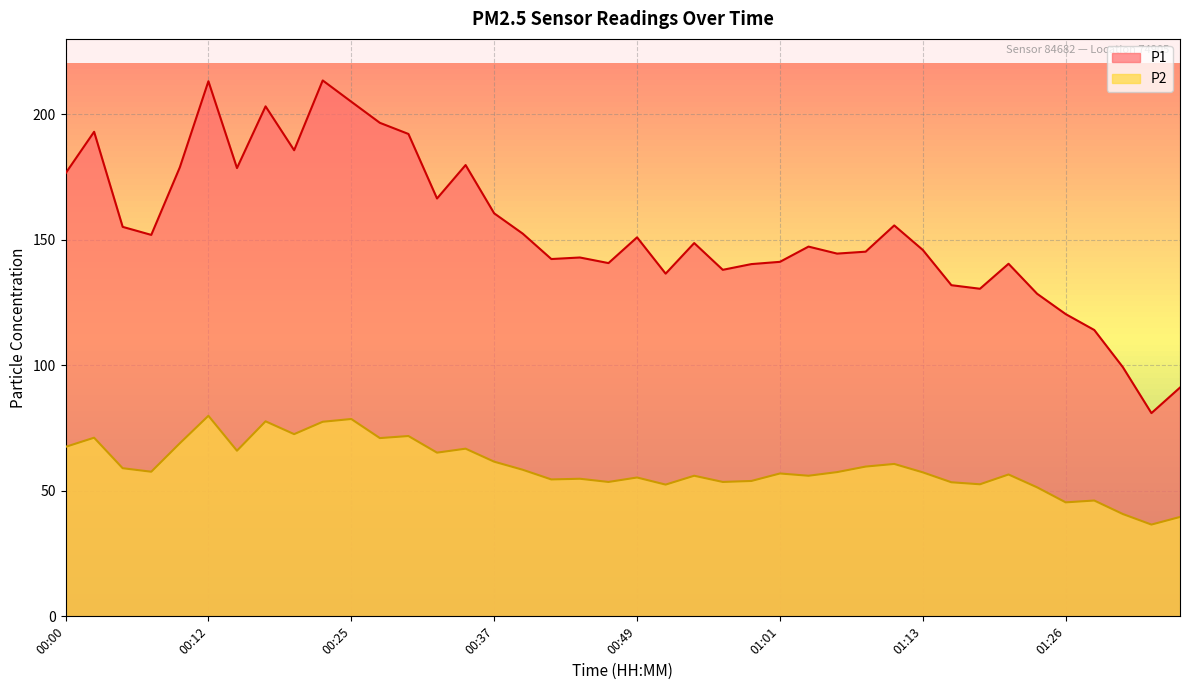

What is the difference between the maximum and minimum values in the P1 series?

132.5